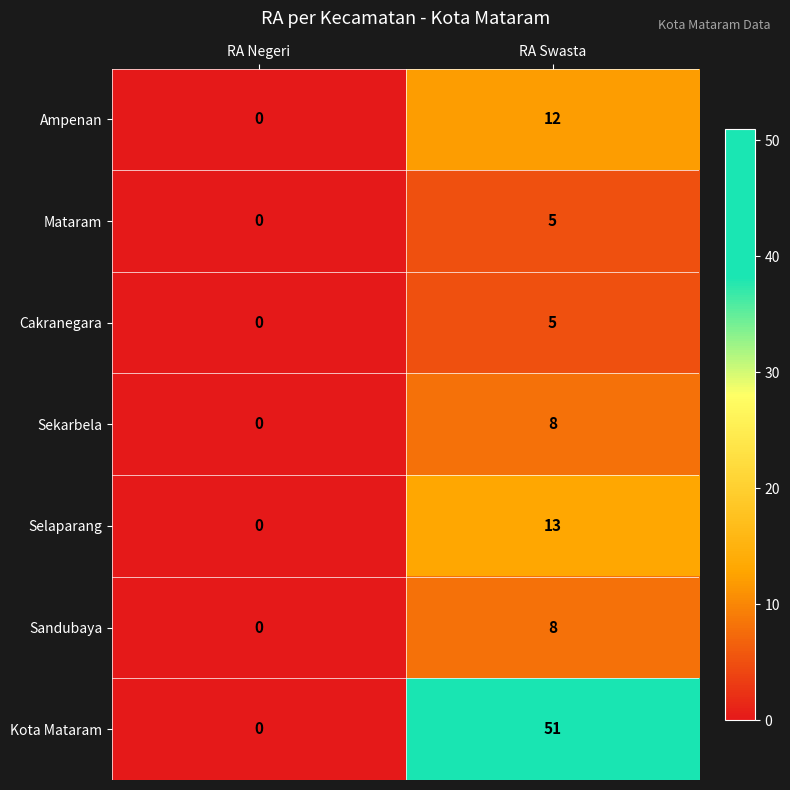

What is the maximum value shown in the chart?

51